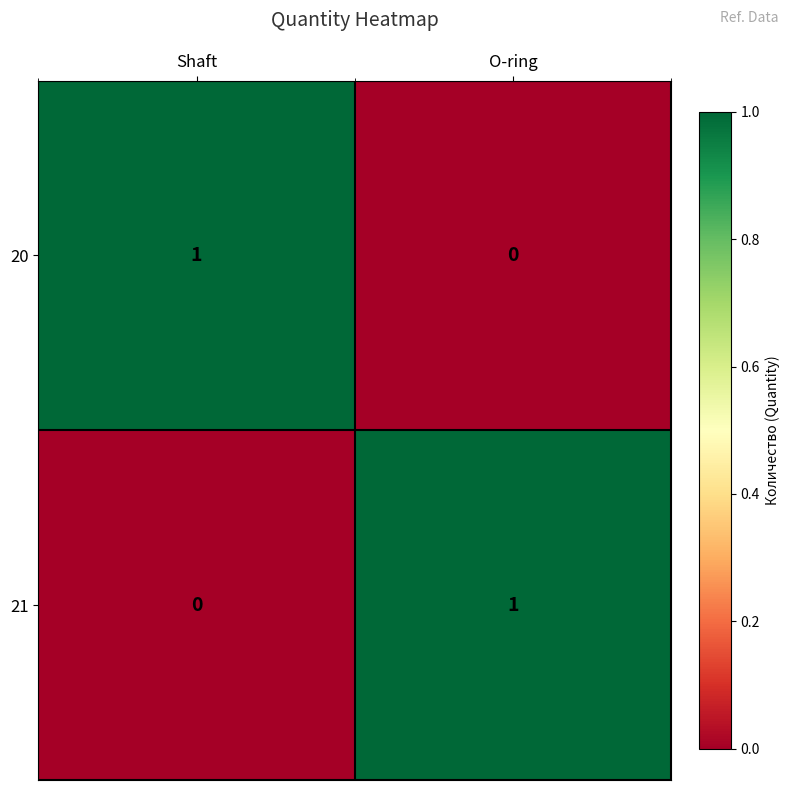

Reading left to right, transcribe all the data shown in this chart.

20: Shaft=1	O-ring=0
21: Shaft=0	O-ring=1